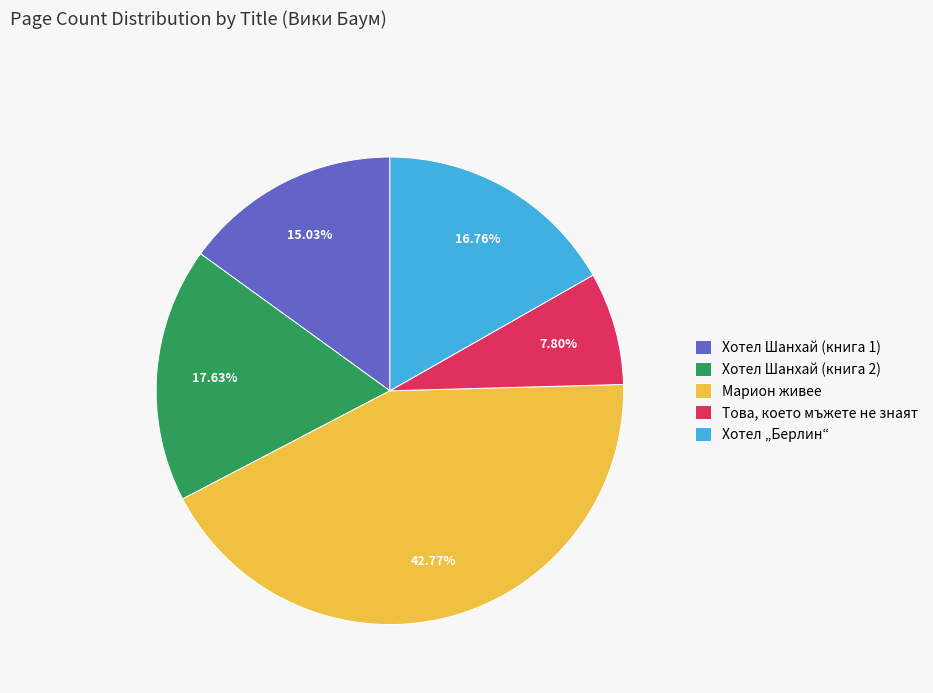

Count the number of slices in the pie.

5